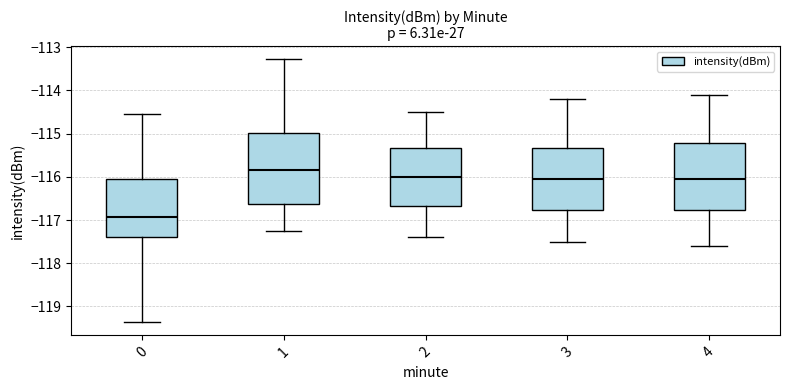

Where is the lower edge of the box at x = 0 on the y-axis? The values are not printed on the chart, so give them approximately, as read against the axis.

-117.4